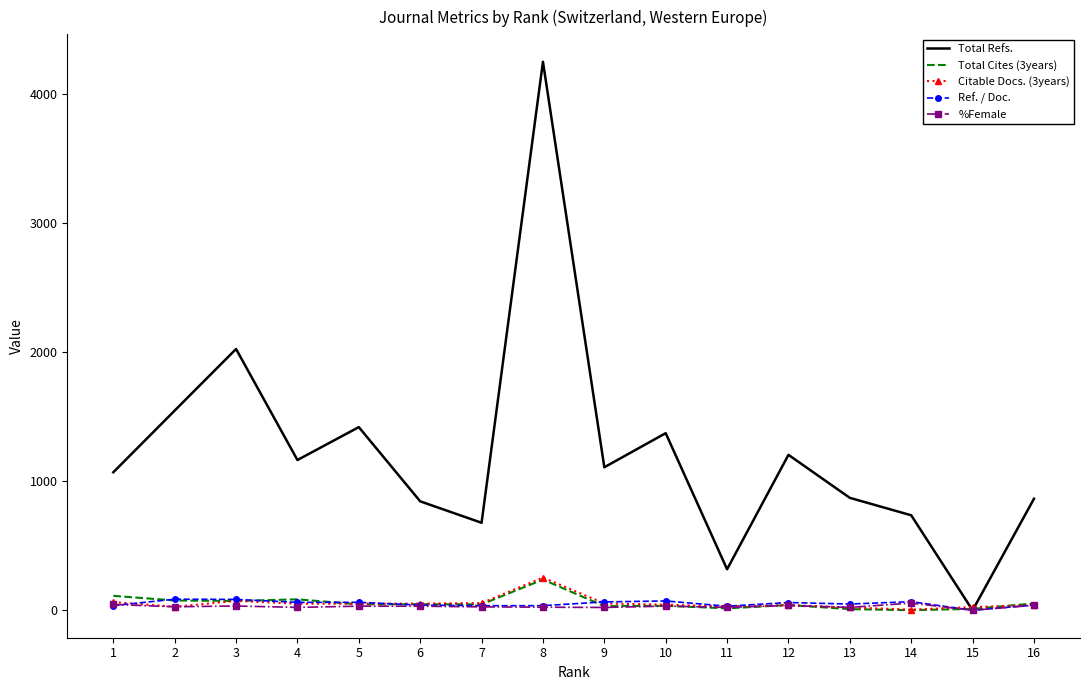

What is the sum of the Total Cites (3years) values at 11 and 16?

68.0